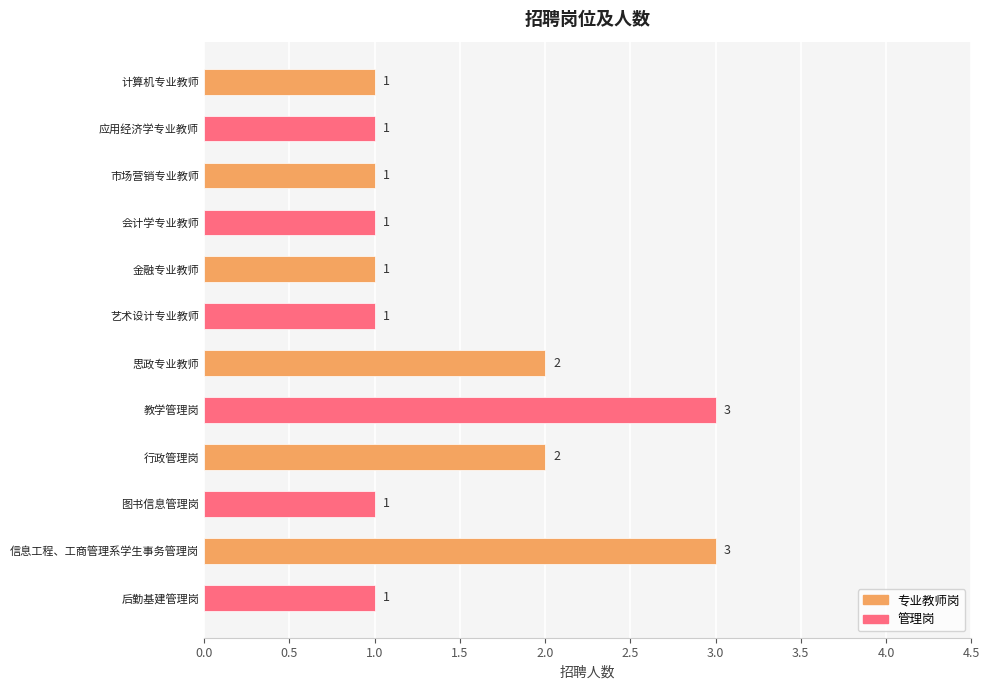

What is the label of the 12th bar from the bottom?

计算机专业教师